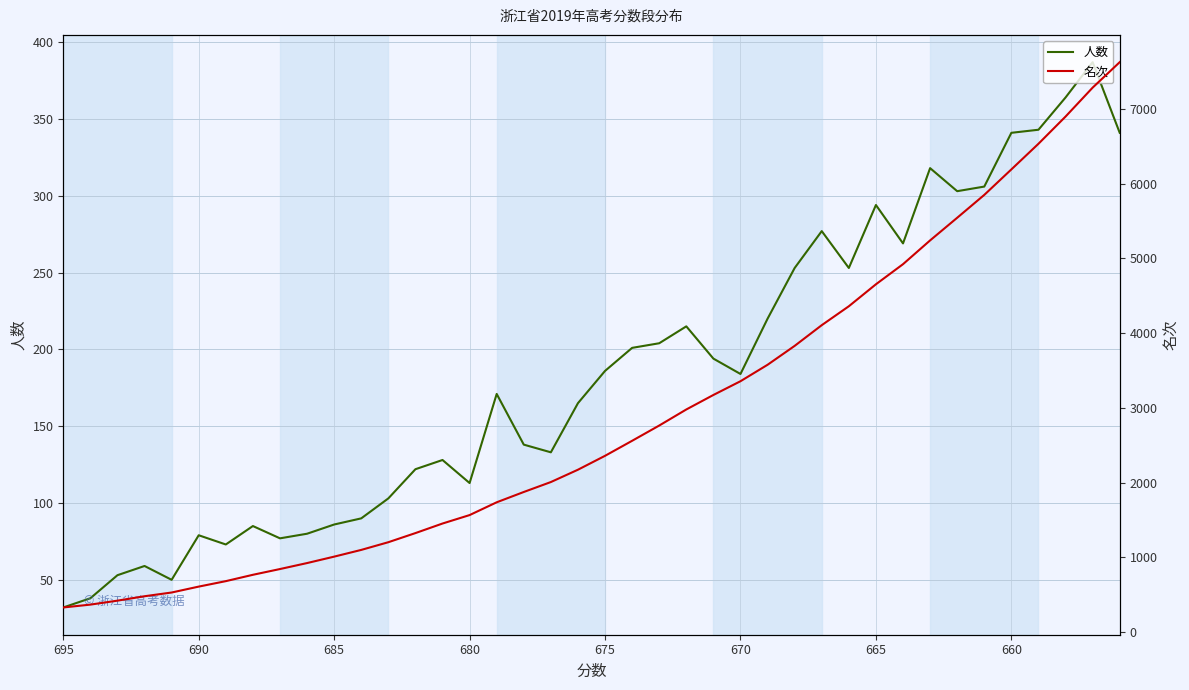

How many lines are shown in the chart?

2